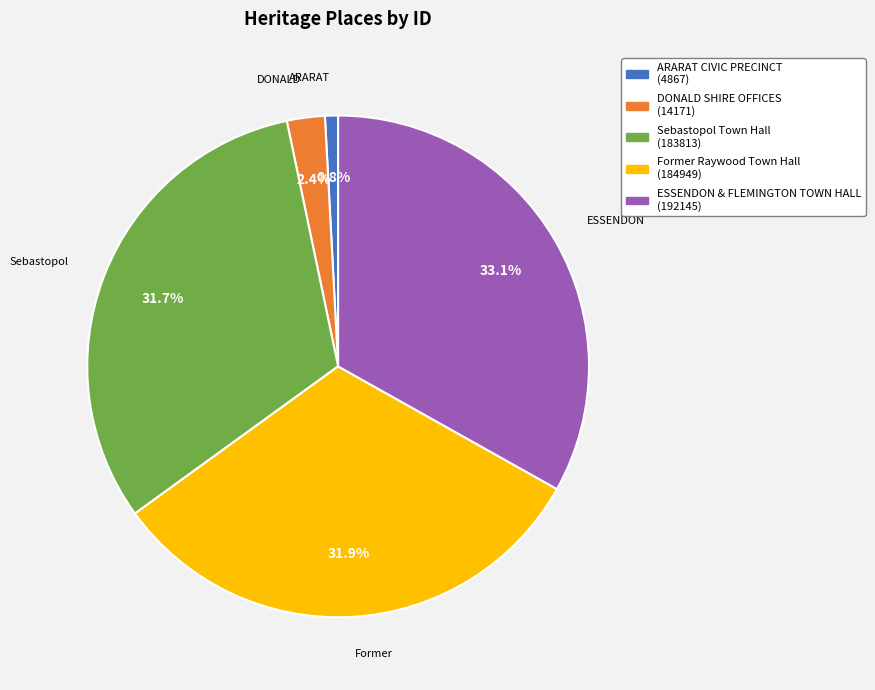

How many slices are in this pie chart?

5